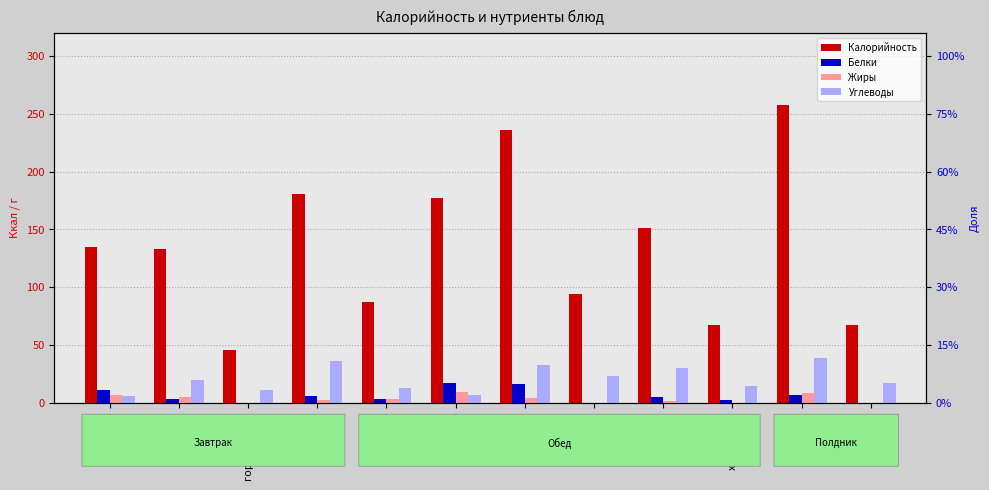

What are all the series names shown in the legend?

Калорийность, Белки, Жиры, Углеводы